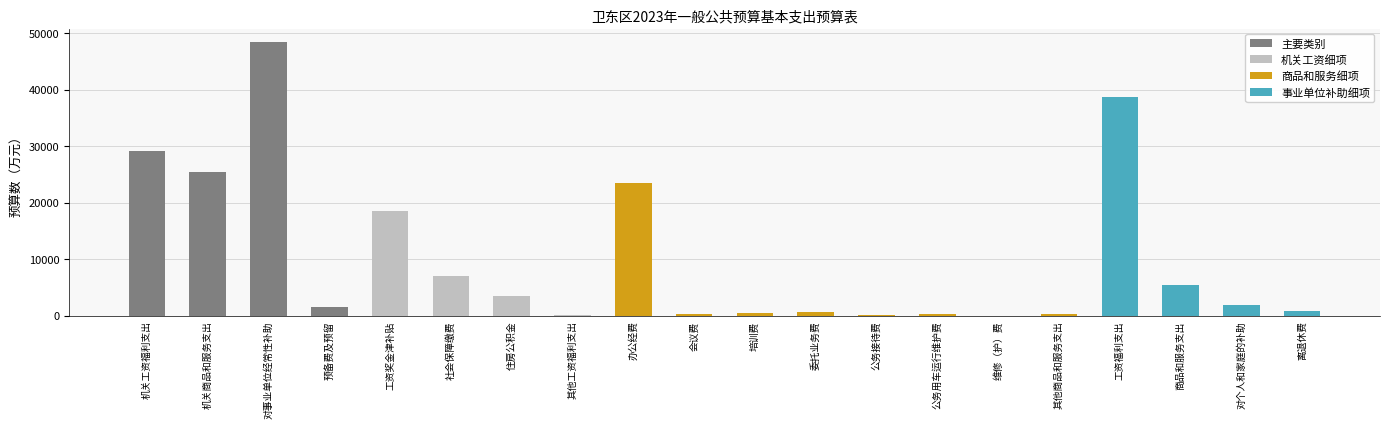

What is the difference between the values at 机关商品和服务支出 and 机关工资福利支出?

3555